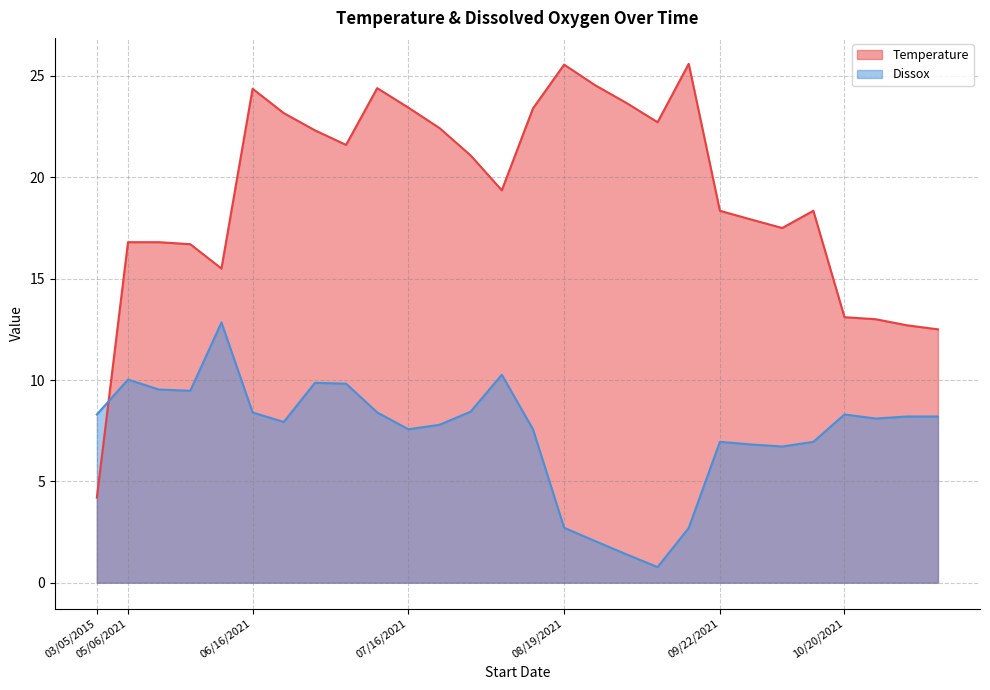

Reading right to left, extract all data points from this chart.

Temperature: 12.5	12.7	13.0	13.1	18.4	17.5	17.9	18.4	25.6	22.7	23.7	24.5	25.6	23.4	19.4	21.1	22.4	23.4	24.4	21.6	22.3	23.2	24.4	15.5	16.7	16.8	16.8	4.2
Dissox: 8.2	8.2	8.1	8.3	7.0	6.7	6.8	7.0	2.7	0.8	1.4	2.0	2.7	7.6	10.3	8.4	7.8	7.6	8.4	9.8	9.9	7.9	8.4	12.8	9.5	9.5	10.0	8.3